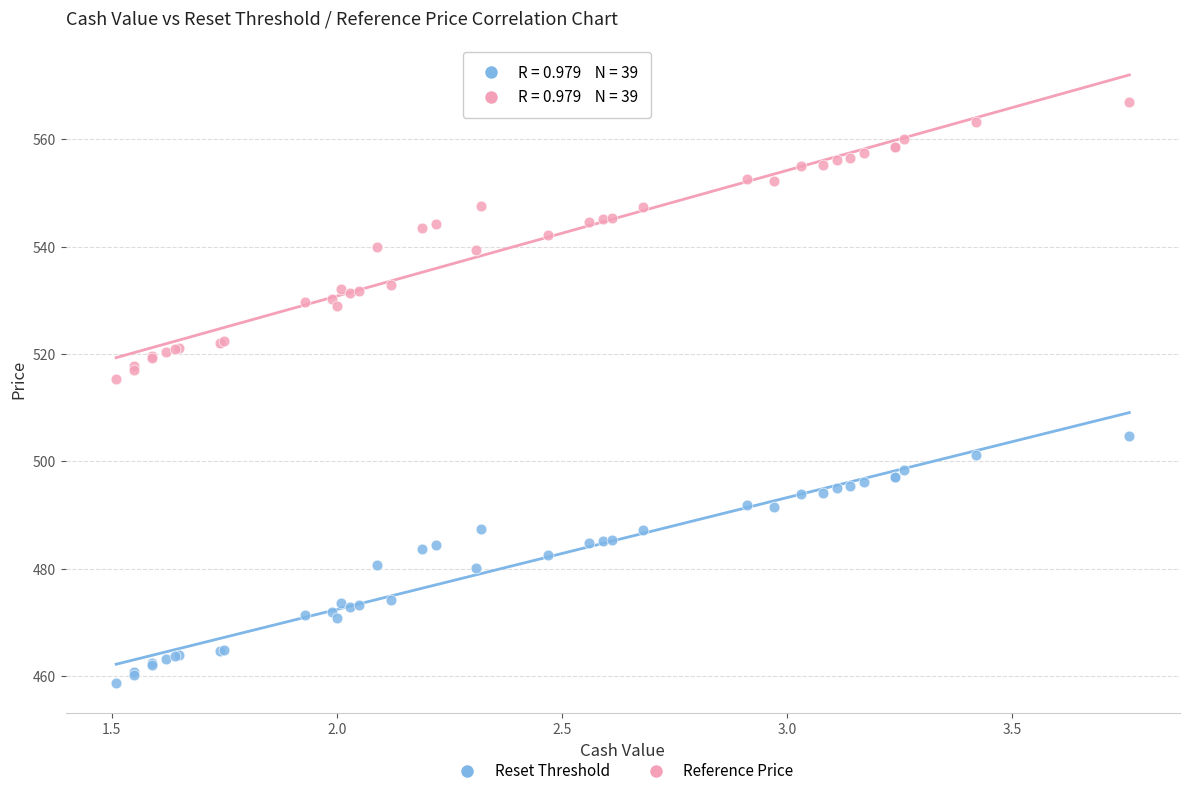

Across all series, what Y value is closest to 512?

515.4